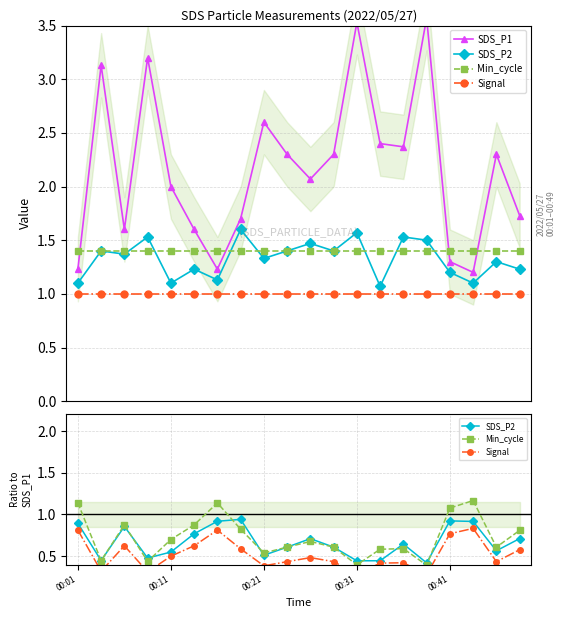

How many intersections are there between SDS_P2 and Min_cycle?

7